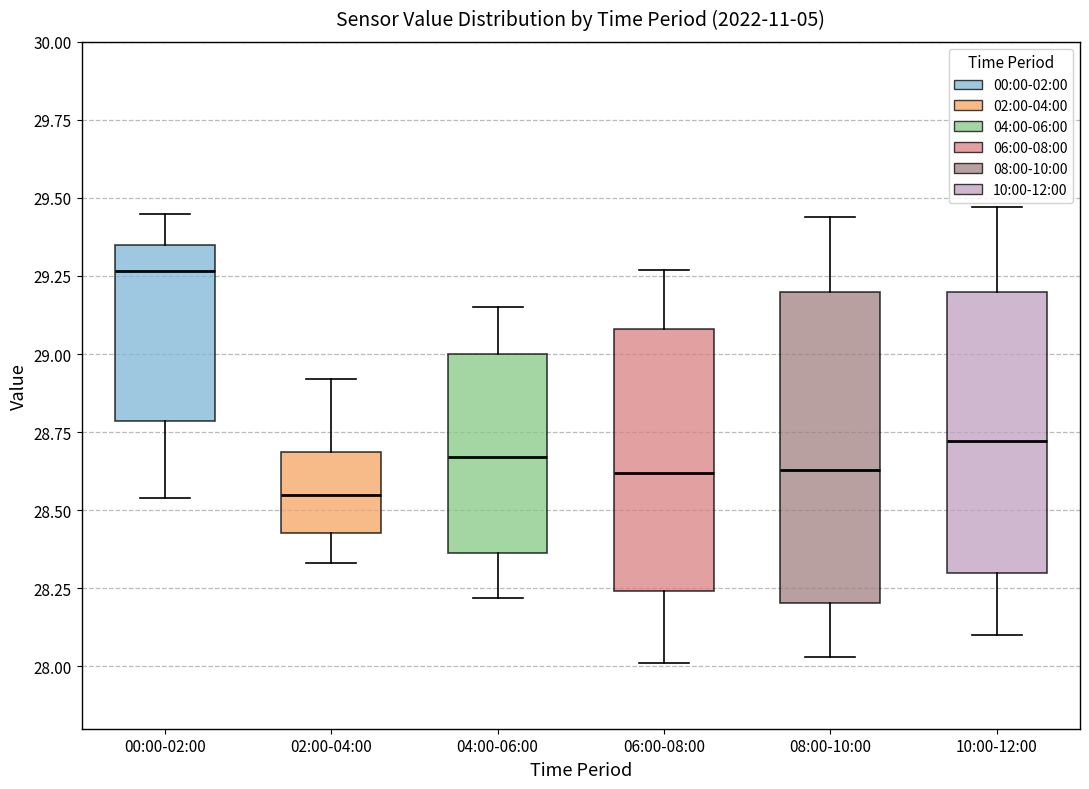

Which box has the lowest median line?

02:00-04:00